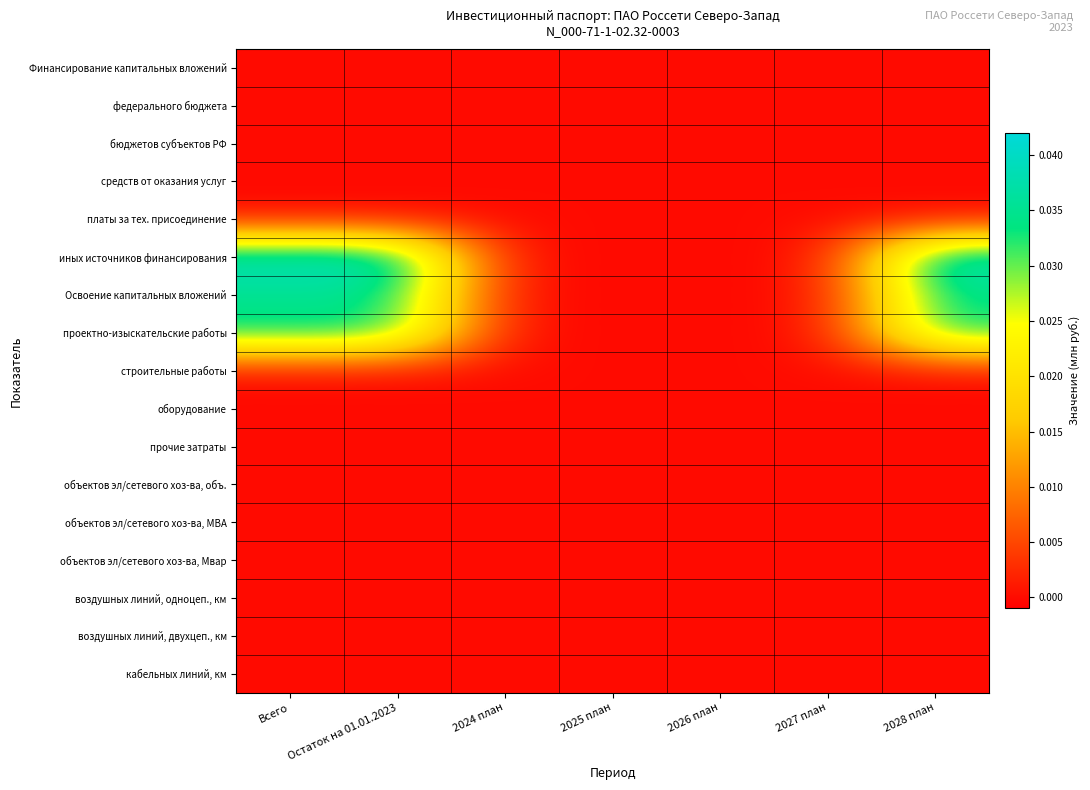

At how many categories does at least one series exceed 0?

3